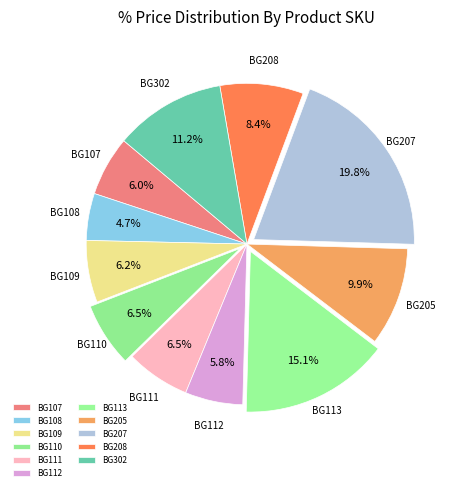

What percentage is the BG205 slice, to the nearest percent?

10%